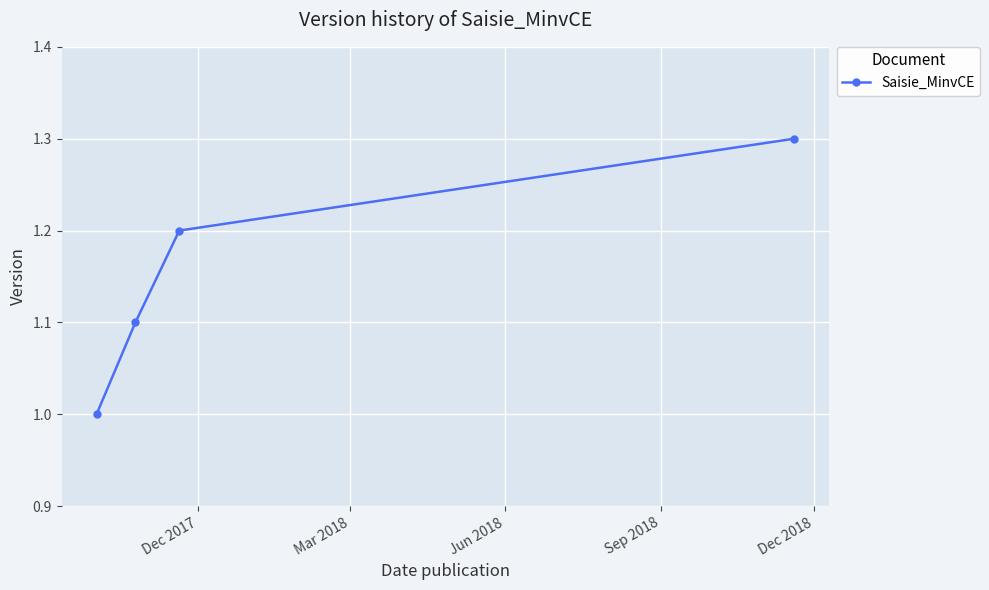

Reading right to left, extract all data points from this chart.

1.3	1.2	1.1	1.0